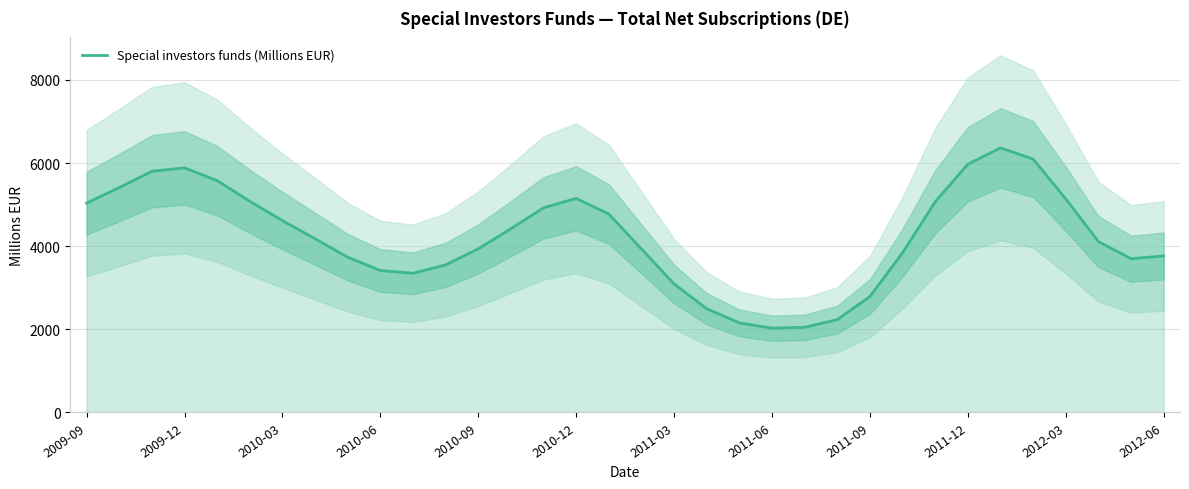

What is the maximum value for Special investors funds (Millions EUR)?

6365.6